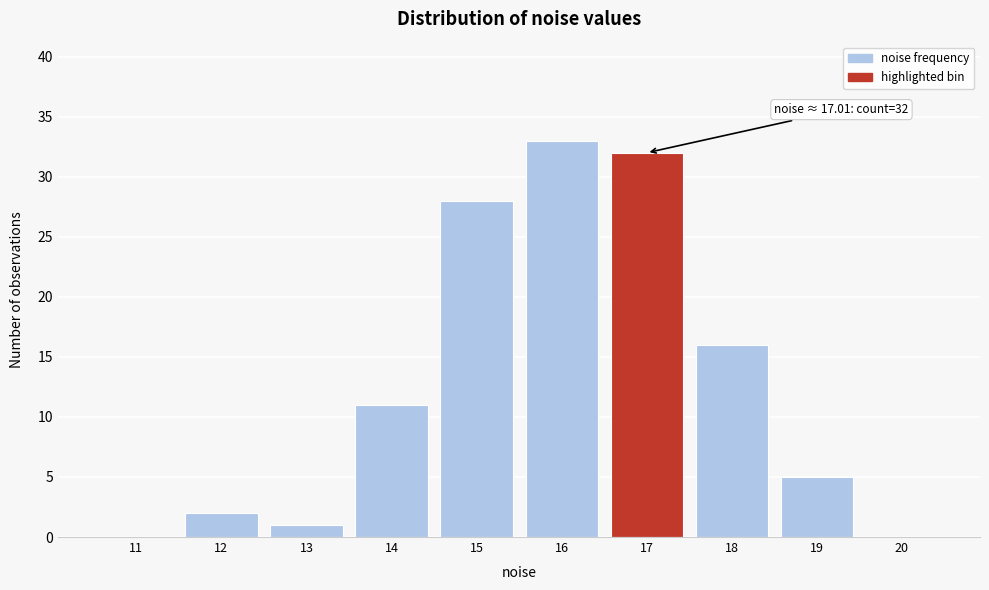

Between 14 and 15, which is larger?

15